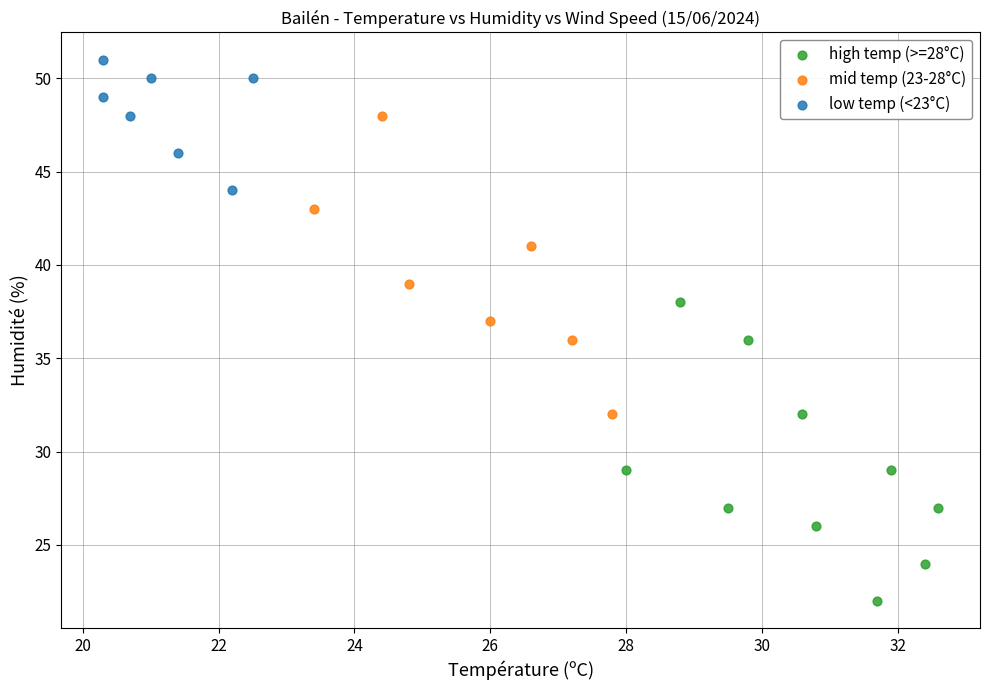

Which series reaches the maximum Y coordinate?

low temp (<23°C)